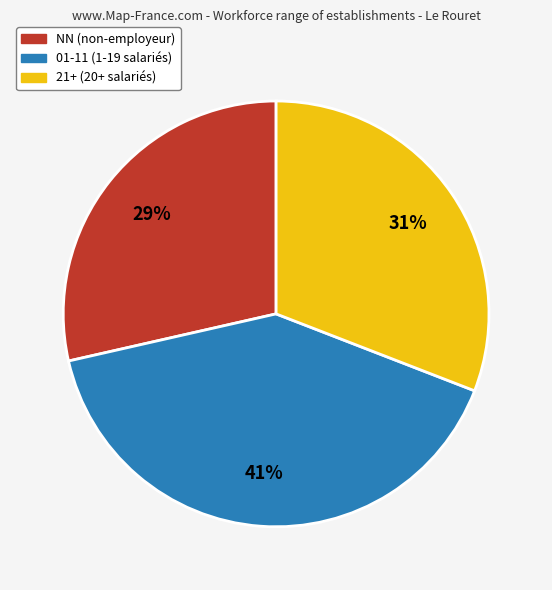

Count the number of slices in the pie.

3